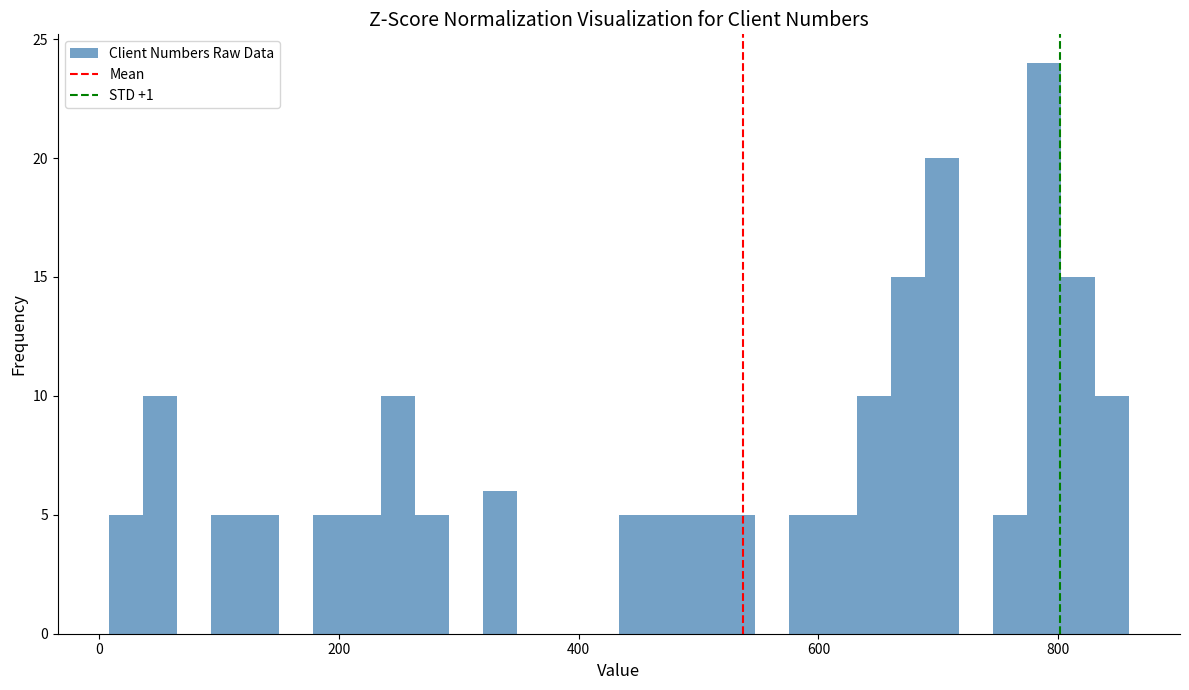

Around what value on the x-axis is the tallest bar? Give the approximate position of its centre, as read against the axis.

780